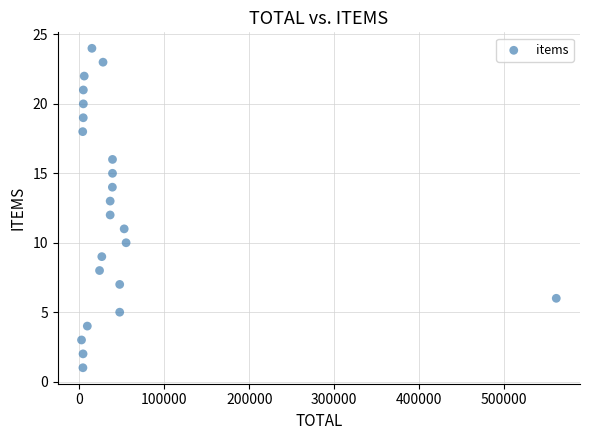

What is the range of Y values (max minus min)?

23